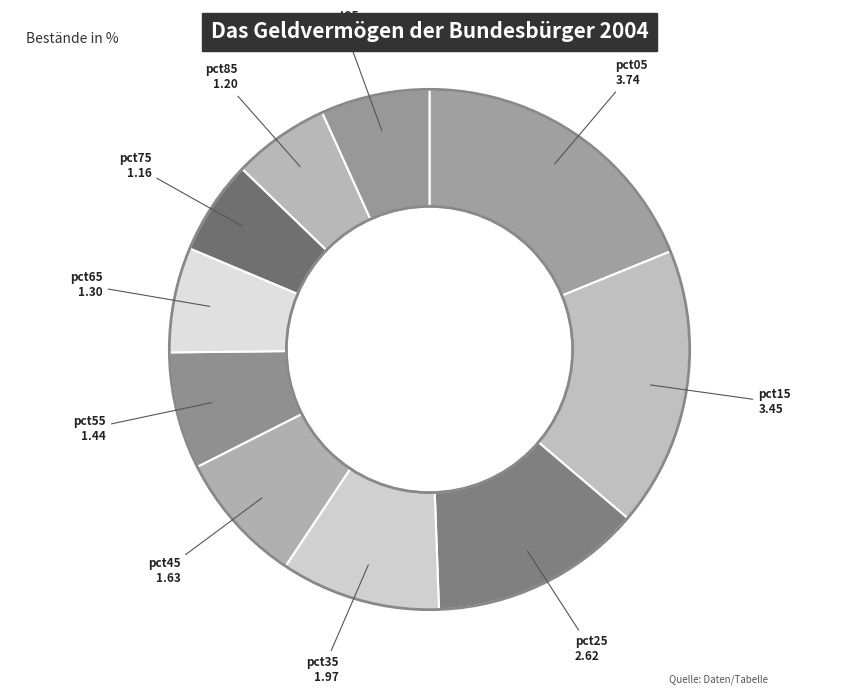

Is the sum of pct05 and pct55 greater than half?

No